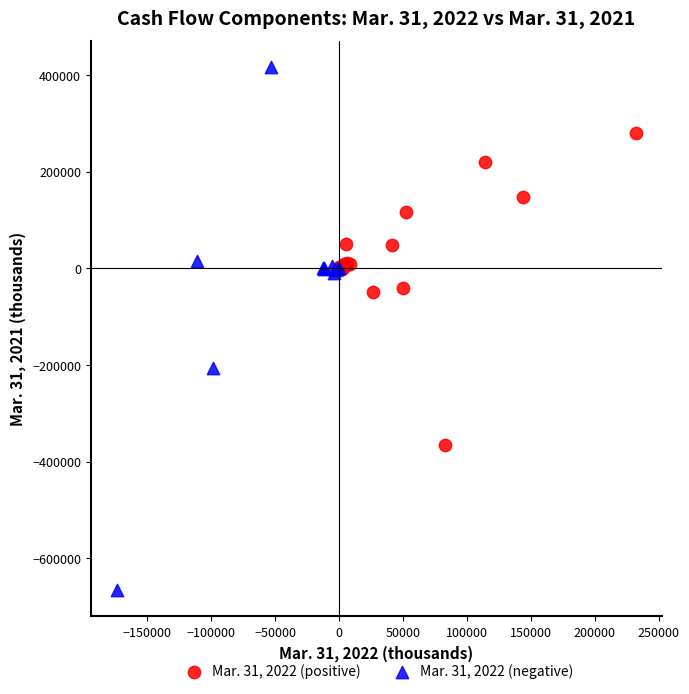

Which series reaches the minimum Y coordinate?

Mar. 31, 2022 (negative)